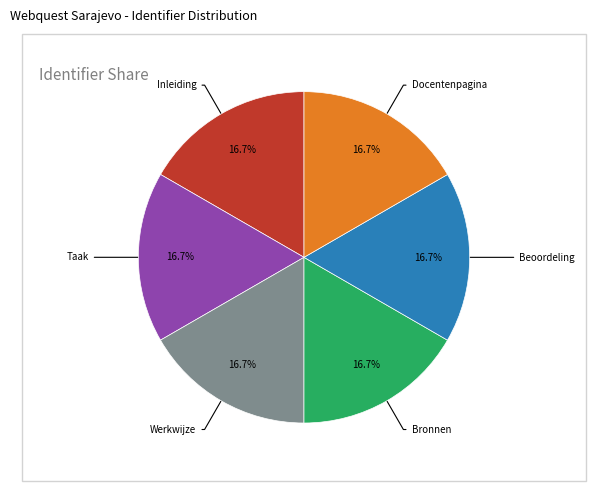

How much of the chart is everything except Taak?

83.3%